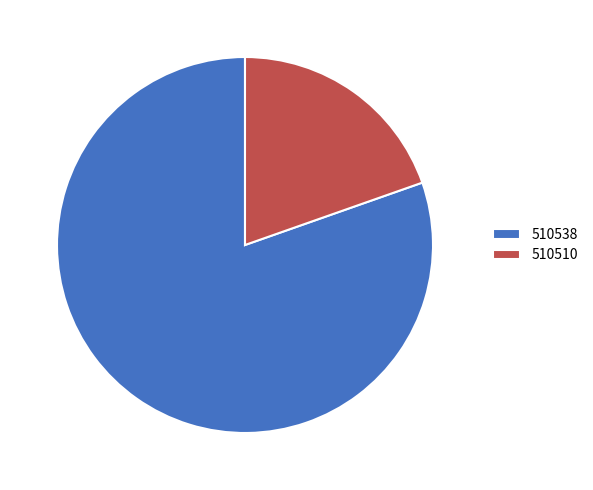

Approximately how many times larger is the value at 510510 compared to 510538?

0.2